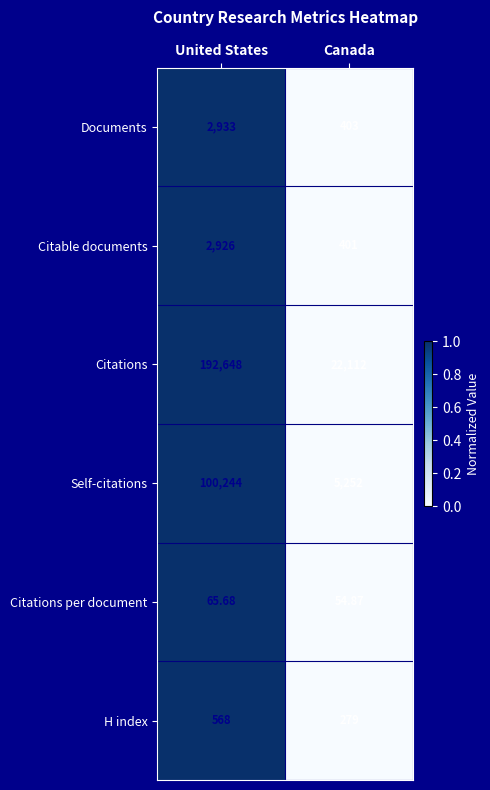

How many data points does each series have?

2